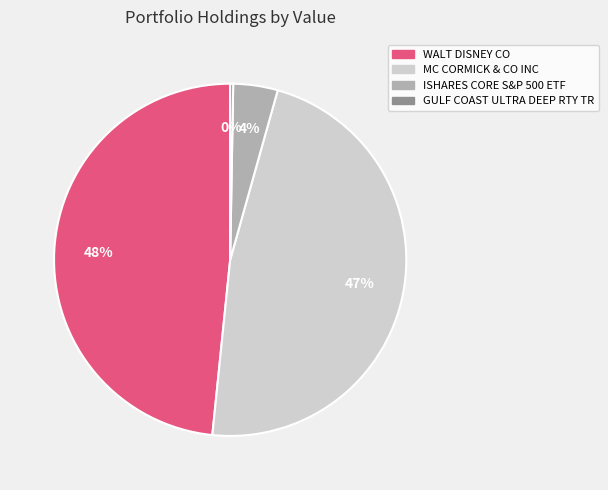

To the nearest percent, what is the difference between the largest and smallest slice percentages?

48%